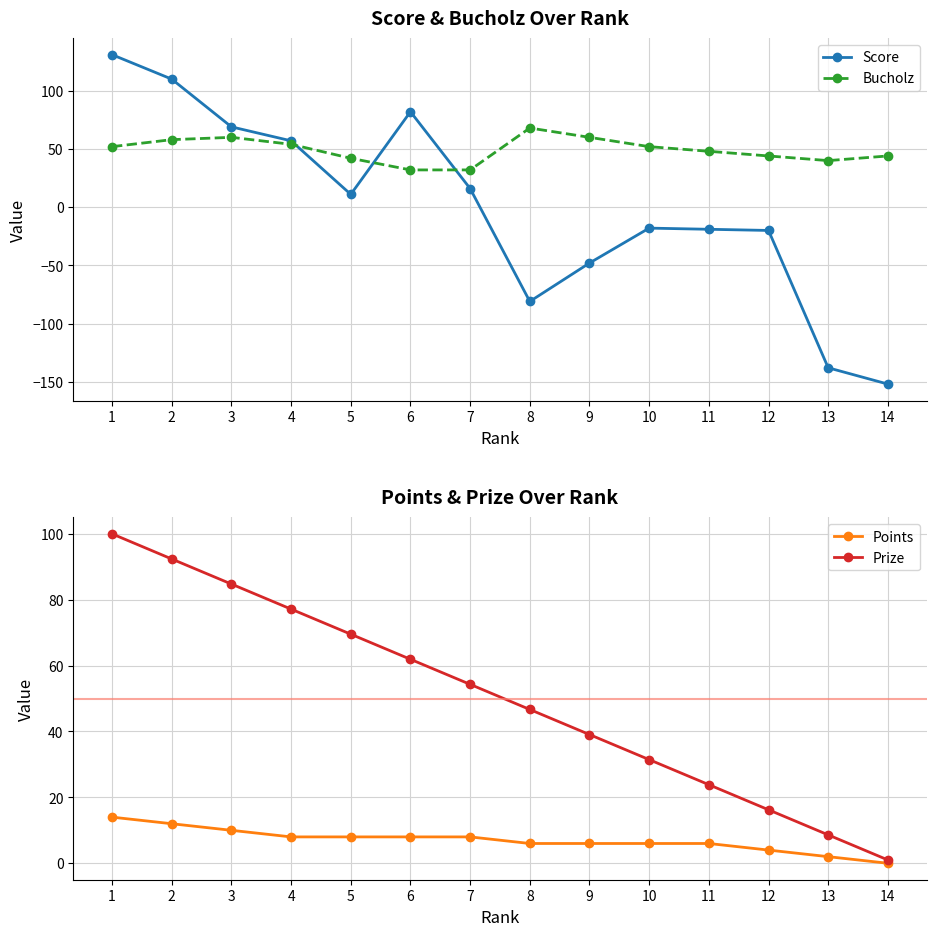

True or false: Bucholz and Points intersect in this chart.

False